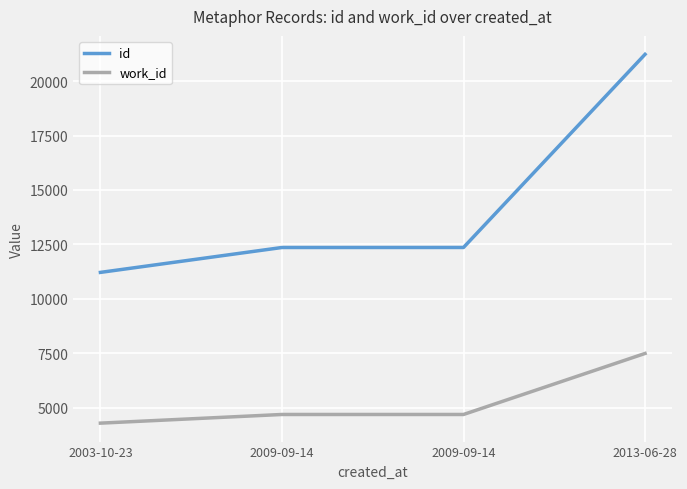

Is this an area chart (filled region under the line)?

No